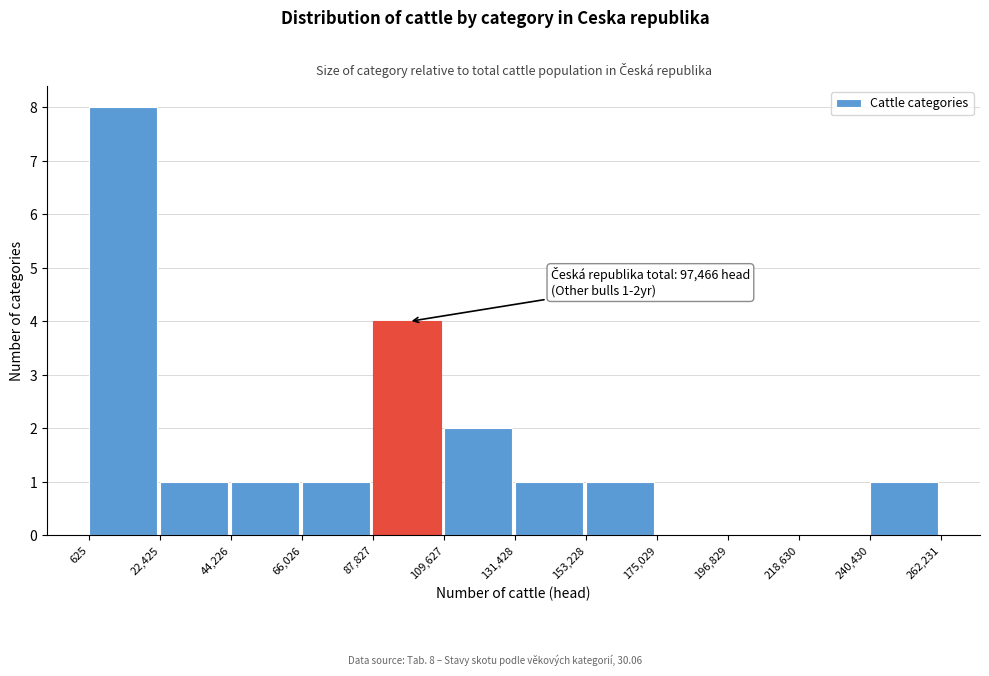

Over which range of the x-axis is the bar tallest?

625 to 22,425